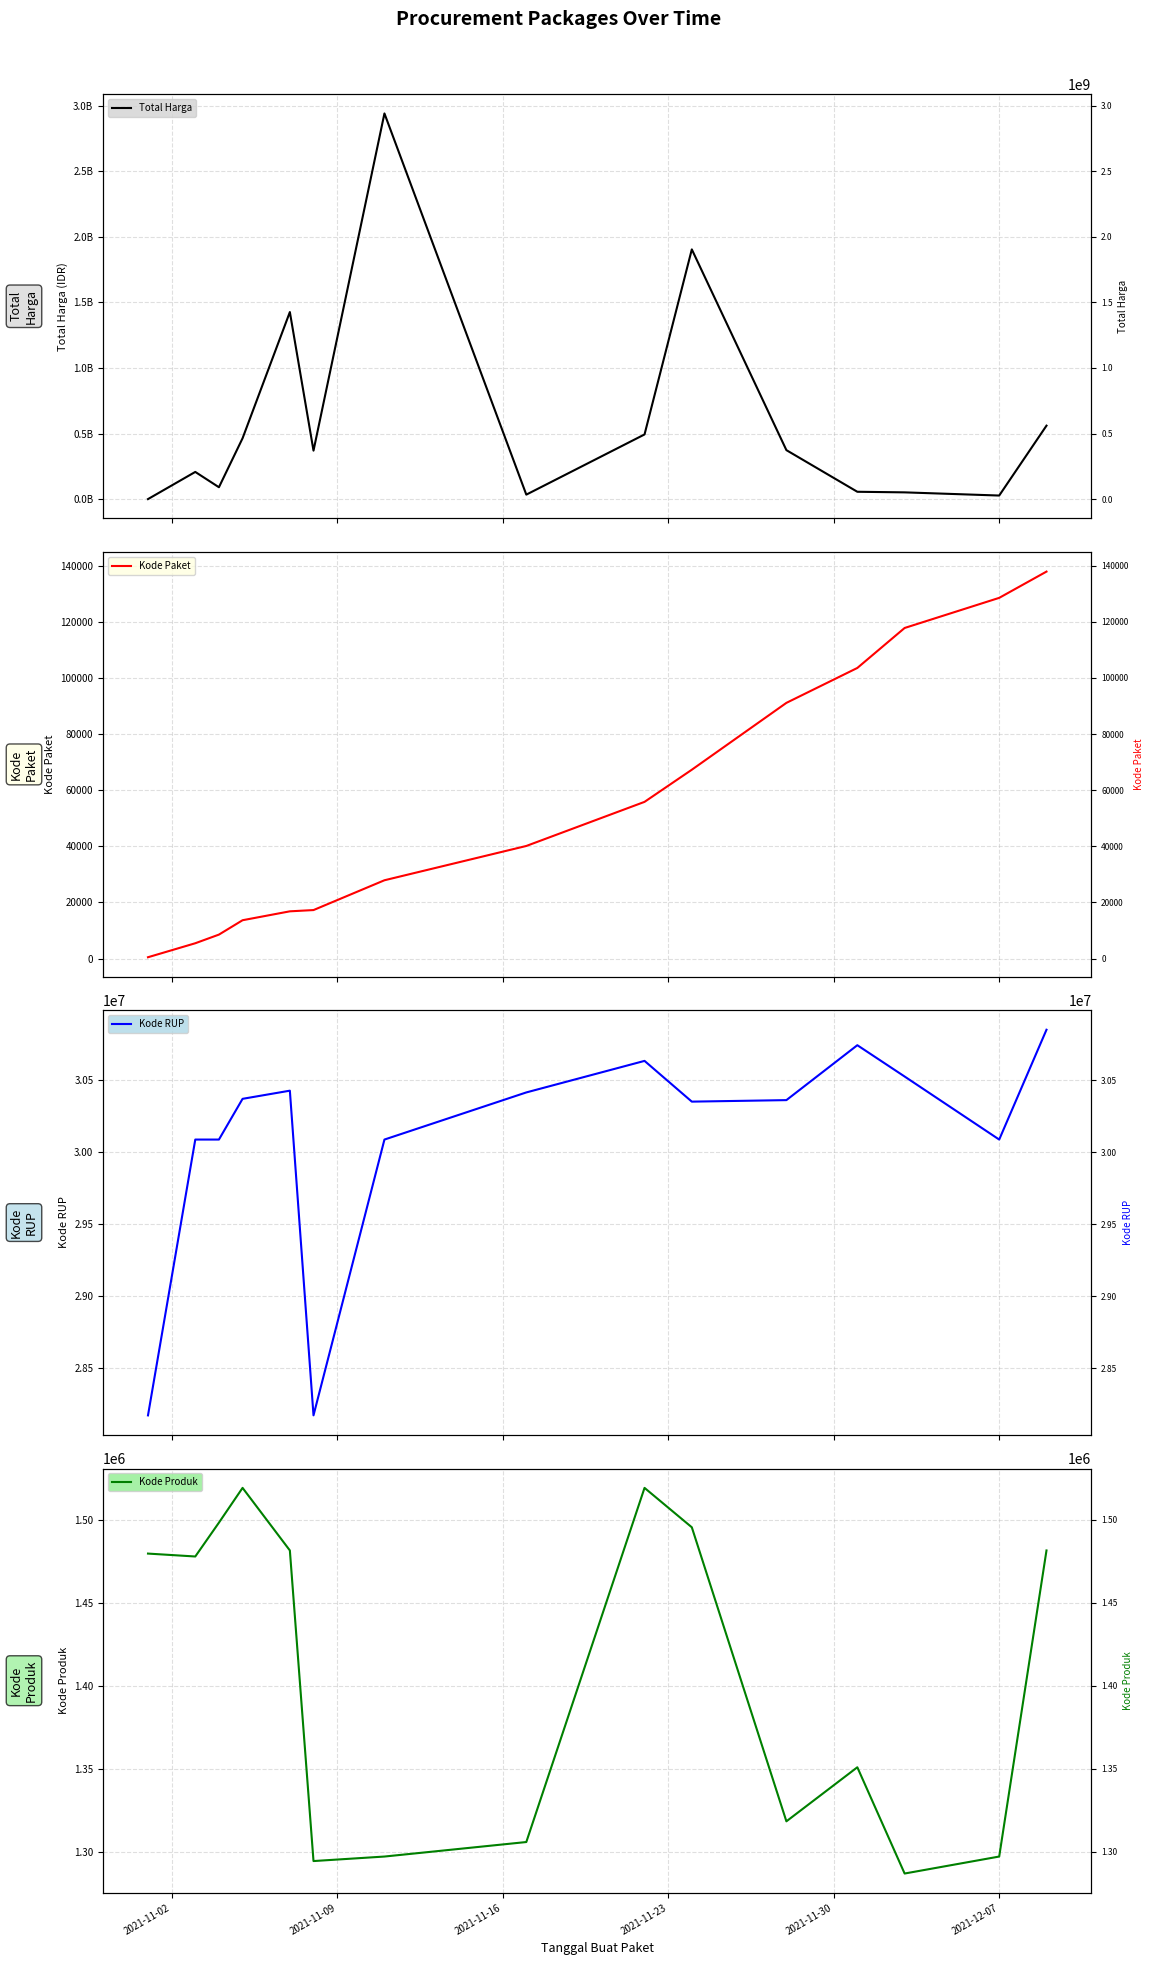

Between 2021-11-28 and 2021-12-07, which series saw the biggest shift?

Total Harga